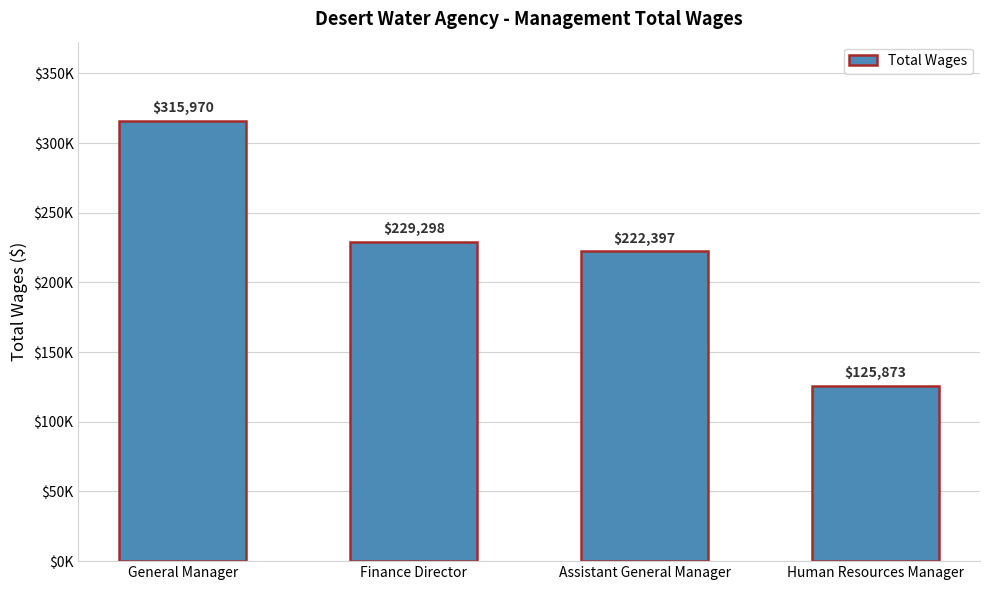

What is the value of the 3rd bar from the left?

222397